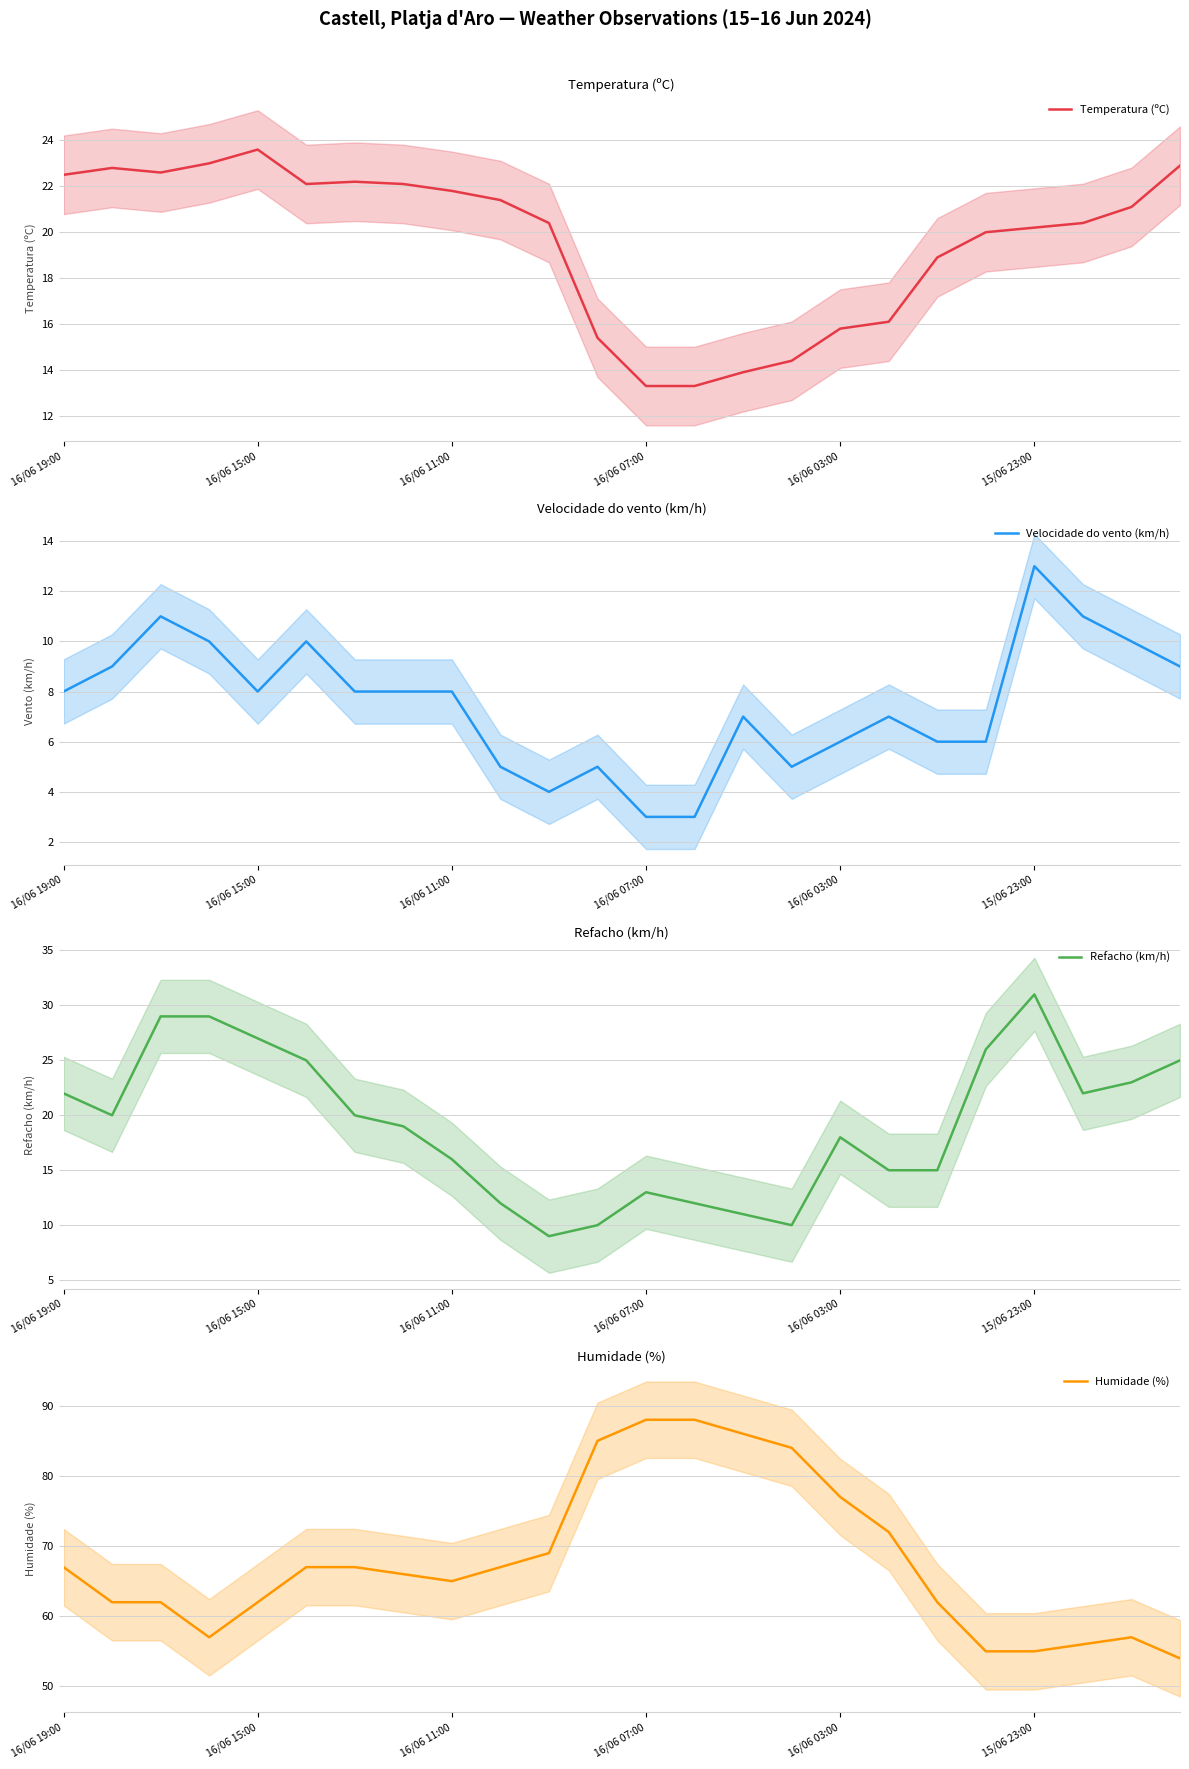

At which label does Refacho (km/h) reach its peak?

15/06 23:00